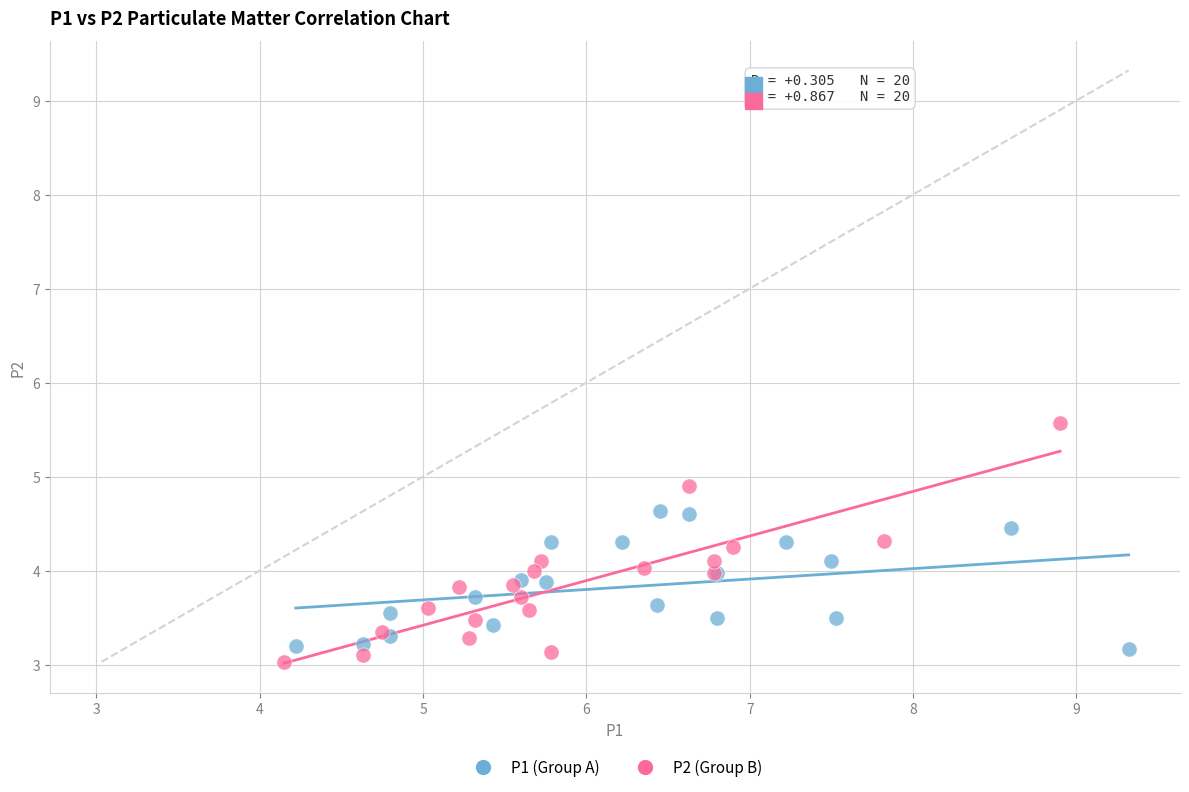

Which series reaches the maximum Y coordinate?

P2 (Group B)